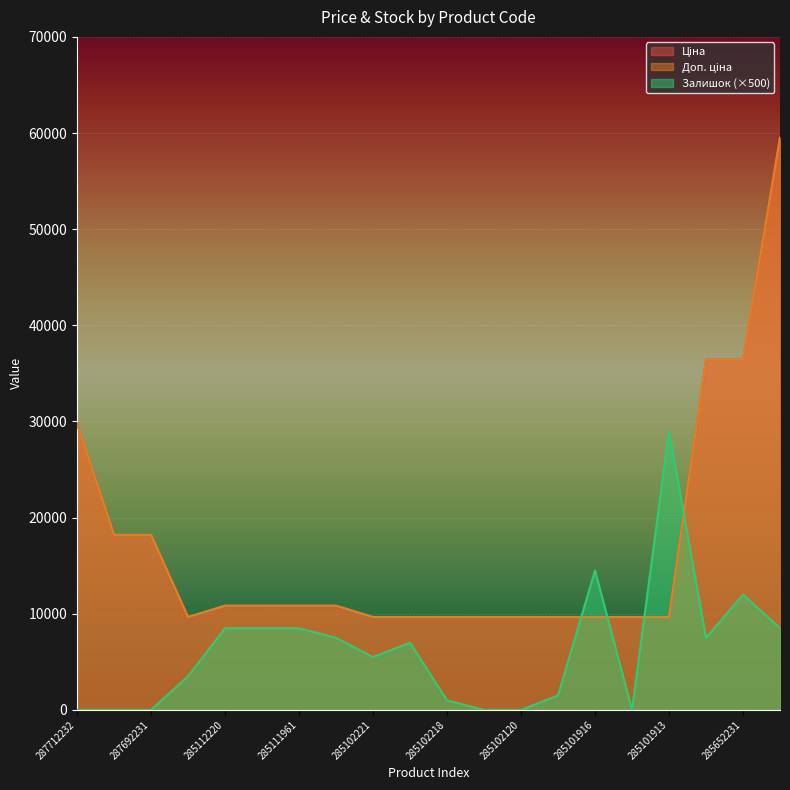

In Залишок, how many points are lower than both neighbors (excluding endpoints)?

3